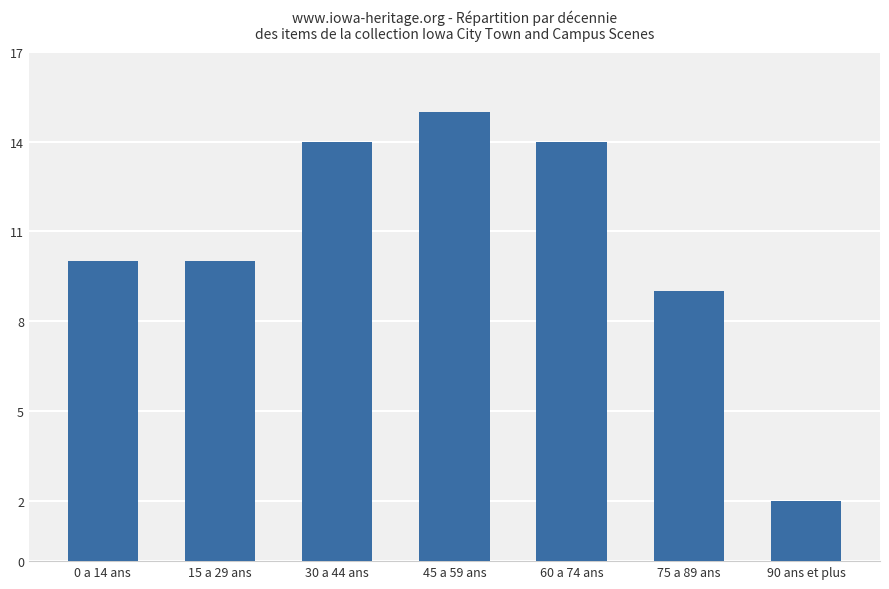

Reading left to right, extract all data points from this chart.

10	10	14	15	14	9	2